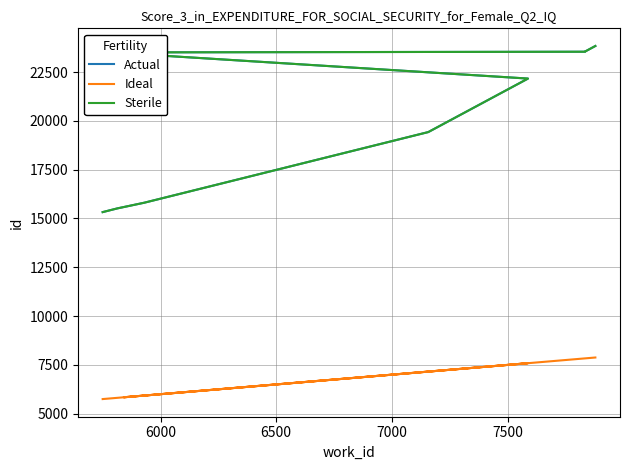

How many series are shown in this chart?

3